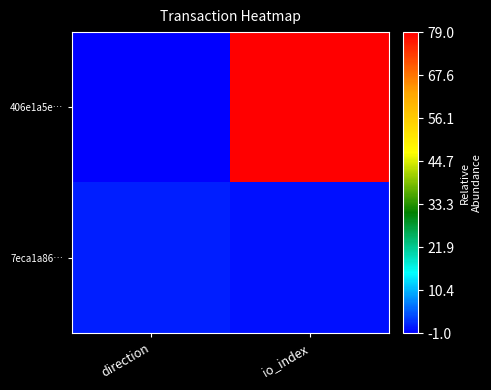

At how many categories does at least one series exceed 48?

1